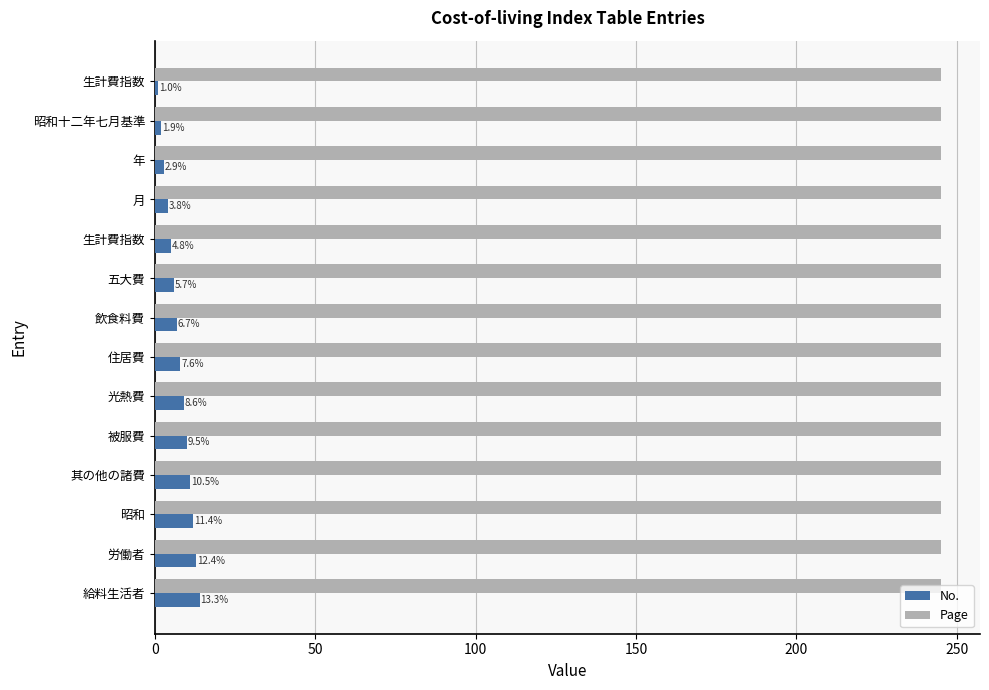

What are all the series names shown in the legend?

No., Page